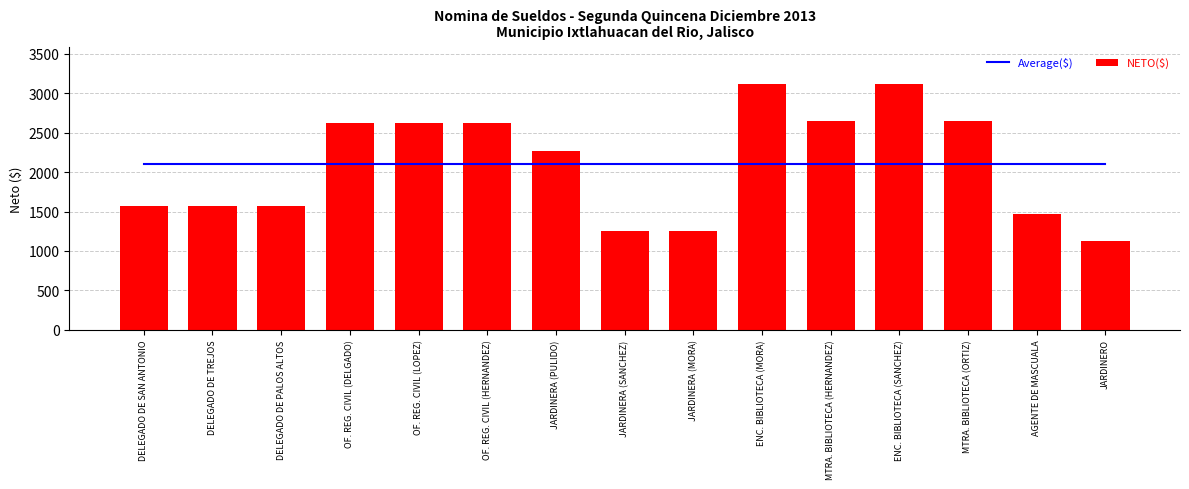

How many categories are shown in the chart?

15